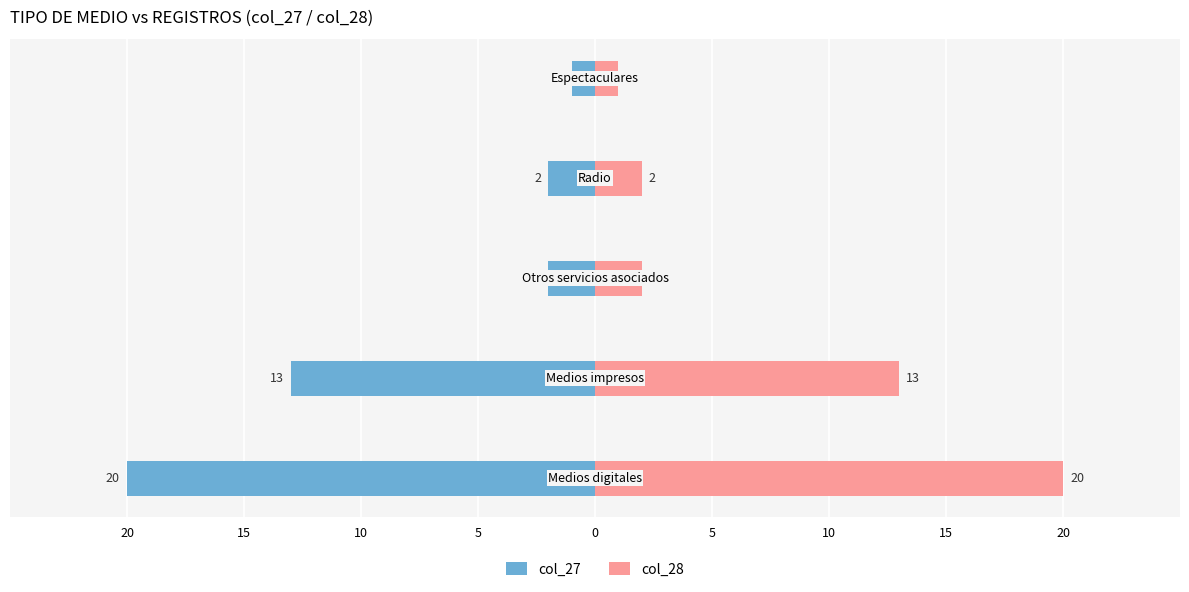

Which series has the largest range (max minus min)?

col_27